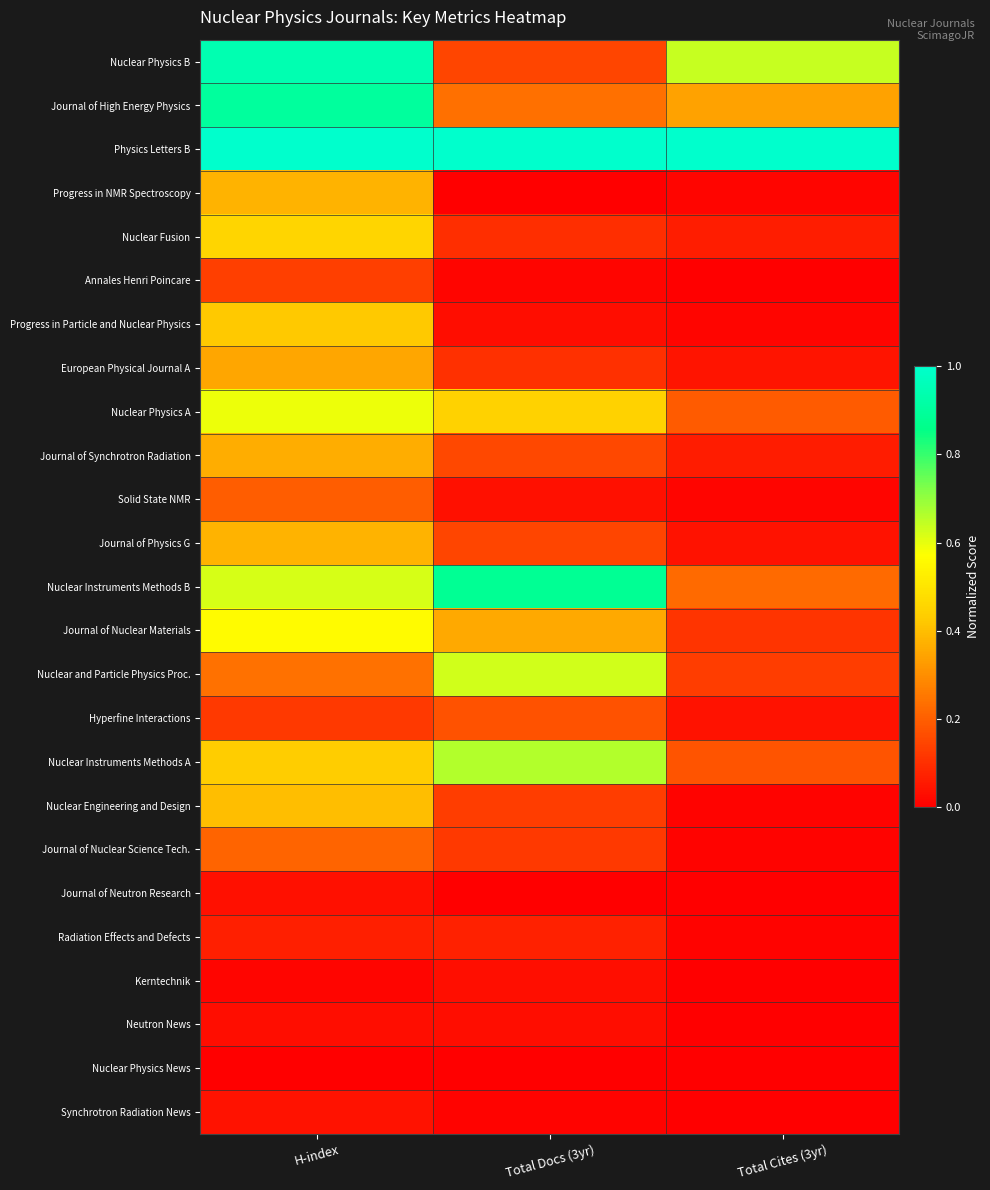

At which category does the chart reach its minimum across all series?

H-index